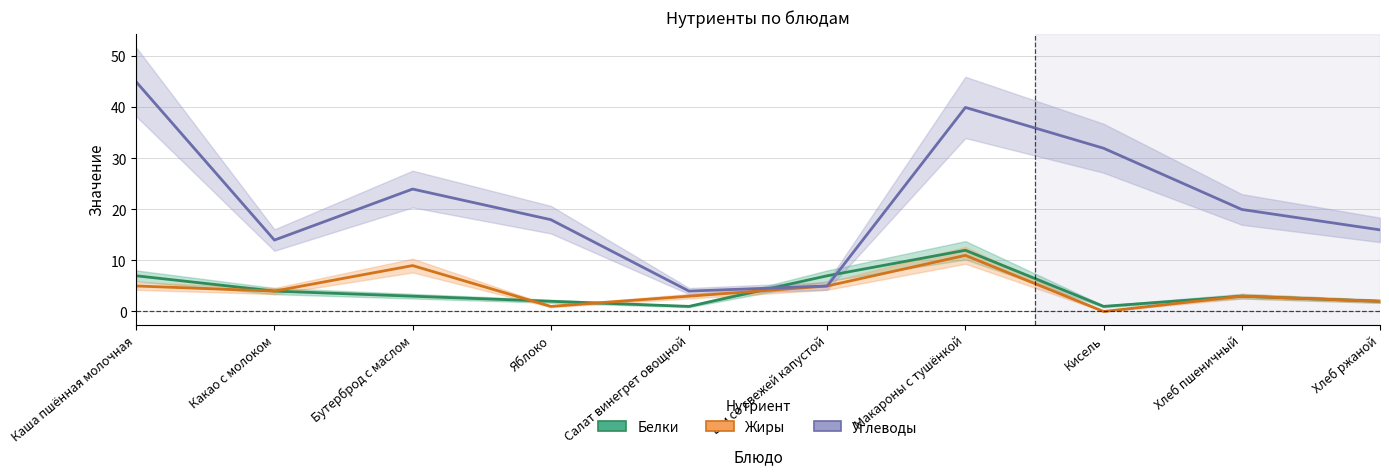

How many data points in Углеводы are less than 20?

5